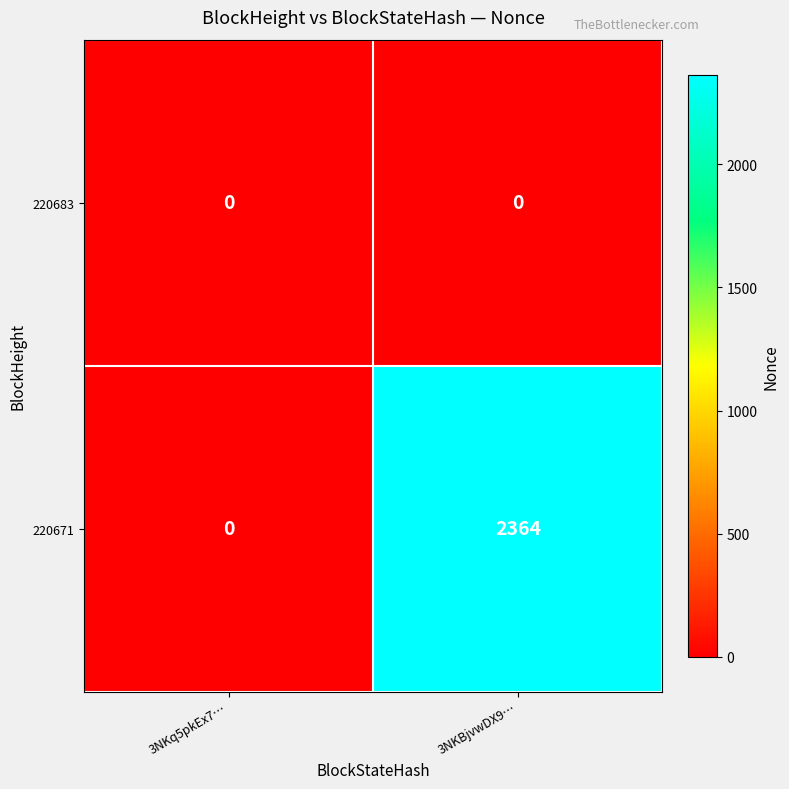

True or false: 220671 has a value of 3569 at 3NKBjvwDX9….

False